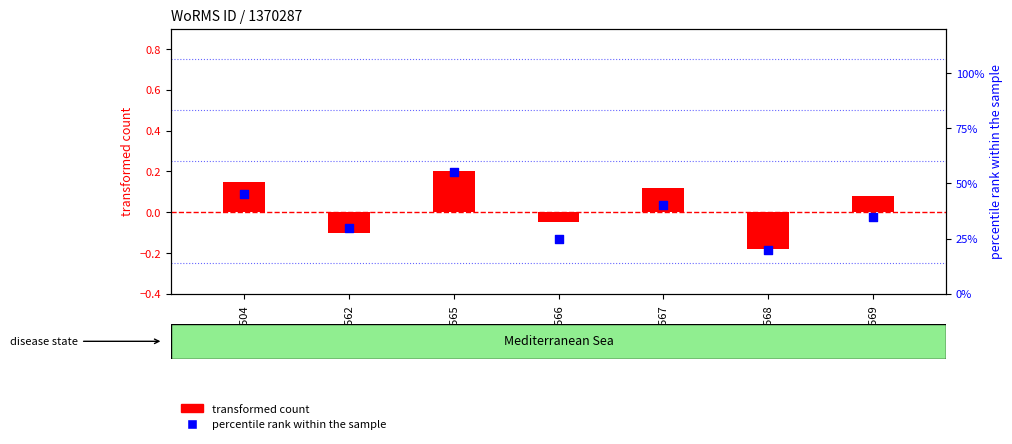

What are all the series names shown in the legend?

transformed count, percentile rank within the sample